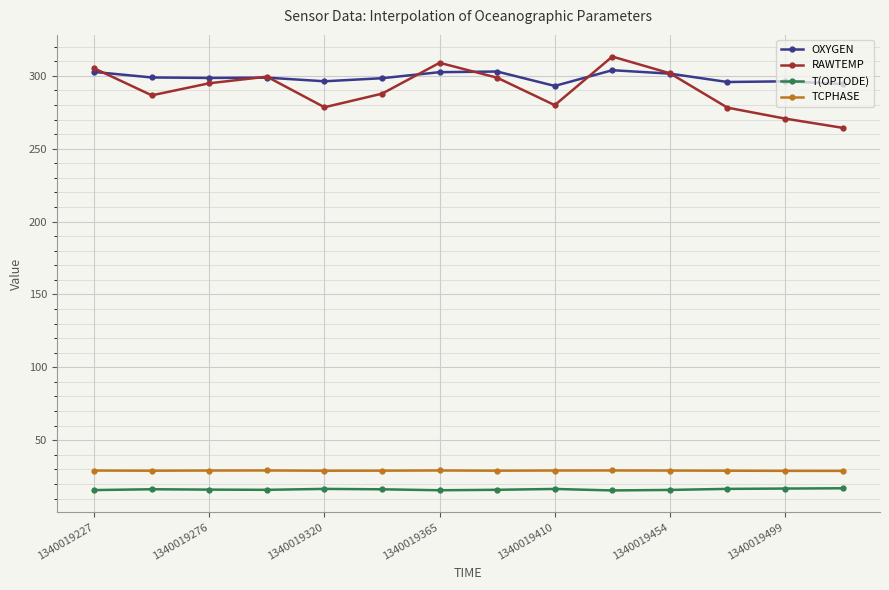

What is the value of the T(OPTODE) point at the 5th from the left?

16.6